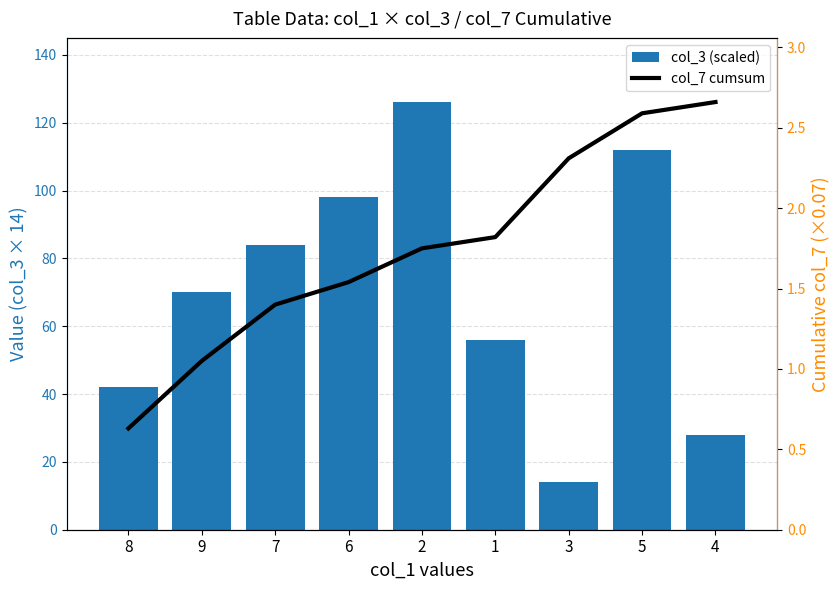

How many groups of bars are there?

9